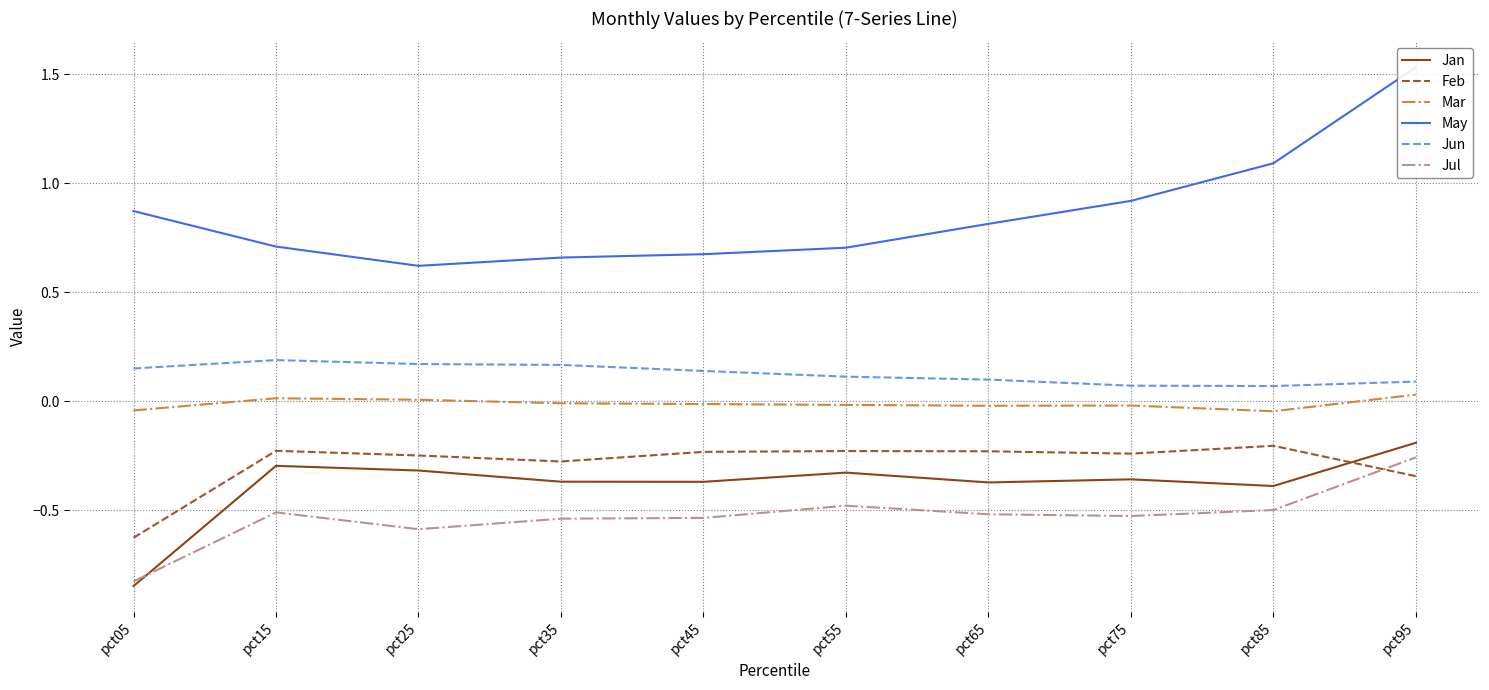

What is the maximum value shown in the chart?

1.5